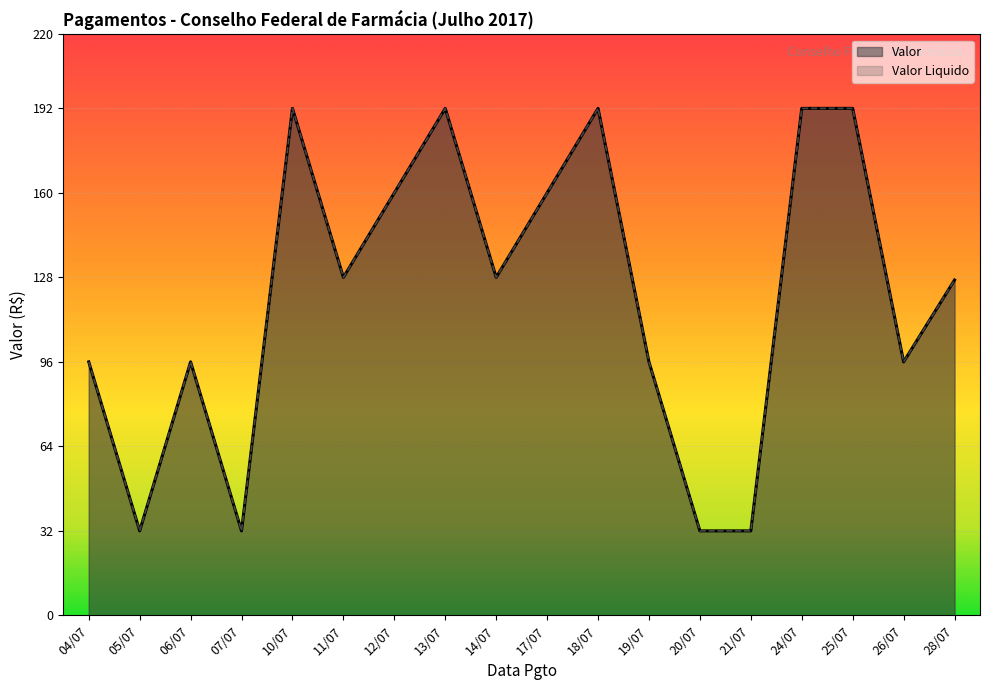

The value of Valor at 18/07 is 192. True or false?

True